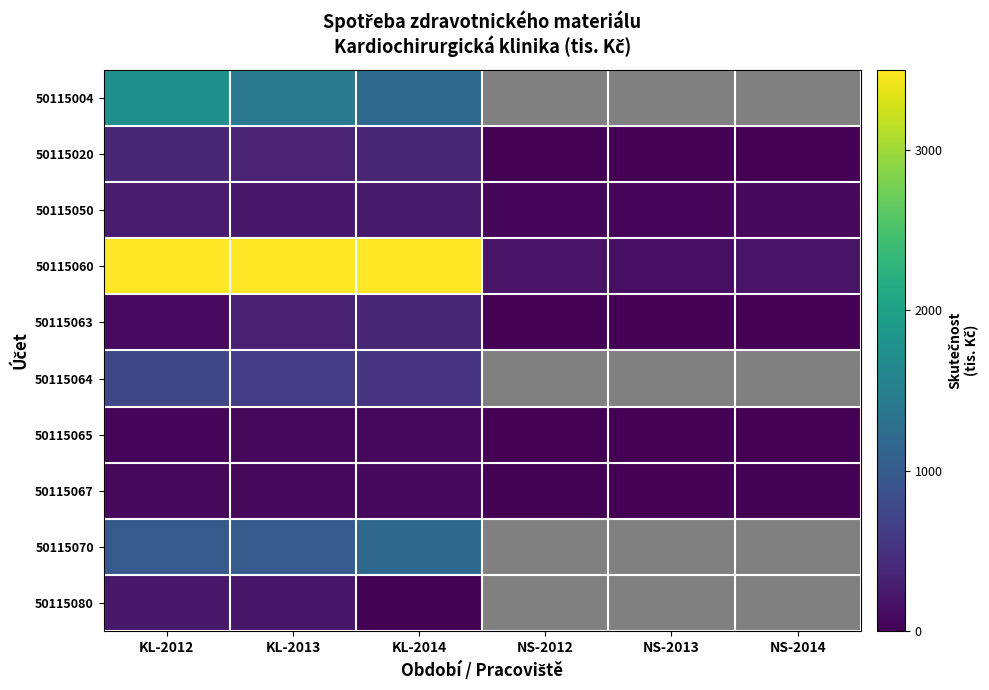

What is the total value across all series at NS-2013?

218.9